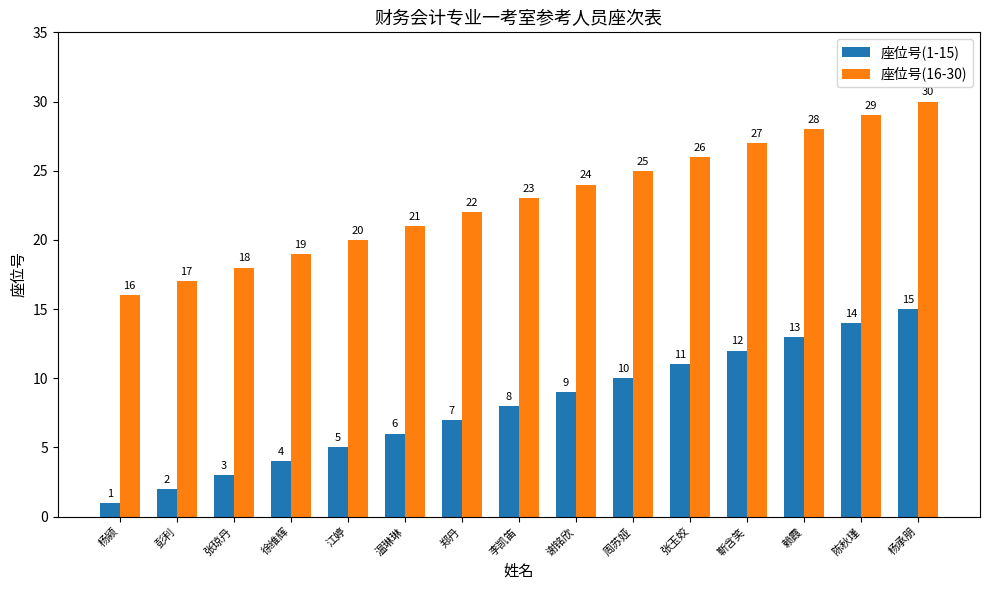

What is the difference between the highest and lowest values at 陈秋瑾?

15